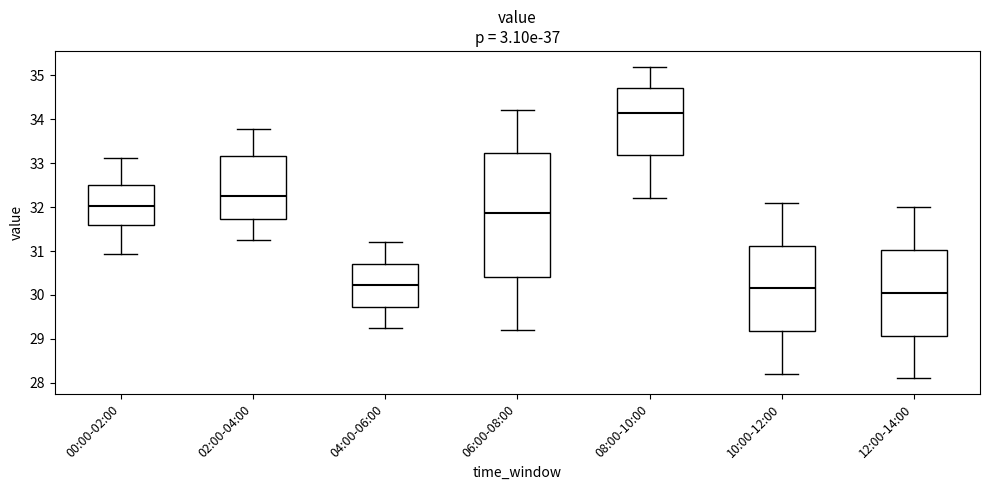

Reading left to right, read every box against the y-axis: the position of its median line, the range the box covers, and the ends of its whiskers. The values are not printed on the chart, so give them approximately, as read against the axis.

00:00-02:00: median 32.0, box 31.6 to 32.5, whiskers 30.9 to 33.1
02:00-04:00: median 32.3, box 31.7 to 33.2, whiskers 31.3 to 33.8
04:00-06:00: median 30.2, box 29.7 to 30.7, whiskers 29.3 to 31.2
06:00-08:00: median 31.9, box 30.4 to 33.2, whiskers 29.2 to 34.2
08:00-10:00: median 34.2, box 33.2 to 34.7, whiskers 32.2 to 35.2
10:00-12:00: median 30.2, box 29.2 to 31.1, whiskers 28.2 to 32.1
12:00-14:00: median 30.1, box 29.1 to 31.0, whiskers 28.1 to 32.0